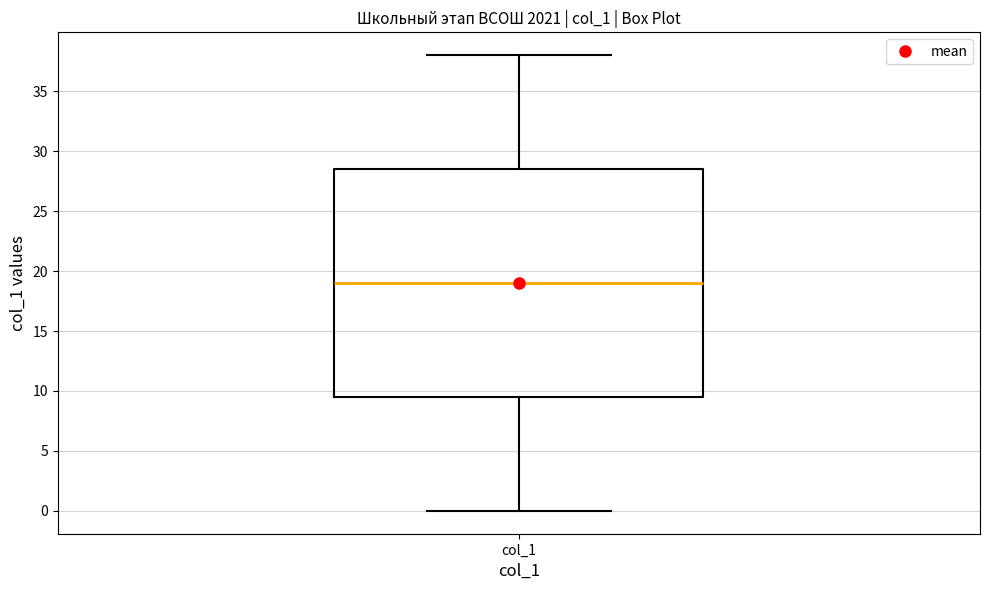

Transcribe this box plot: give where the median line is, the range the box spans, and where the two whiskers end, as read against the y-axis. The values are not printed on the chart, so give them approximately, as read against the axis.

median 19.0, box 9.5 to 28.5, whiskers 0.0 to 38.0